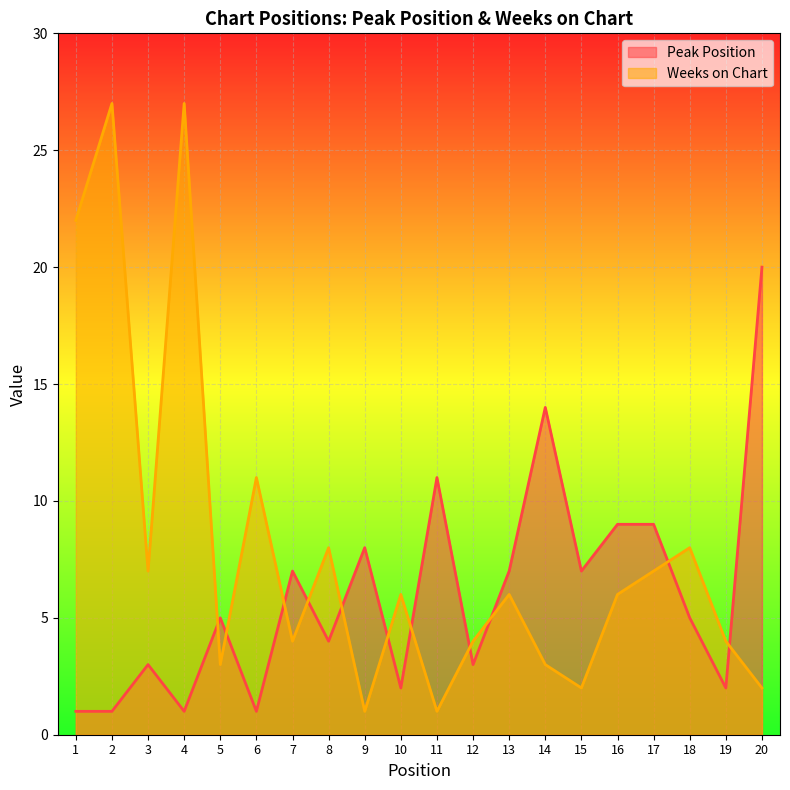

Between 8 and 3, which is larger?

8